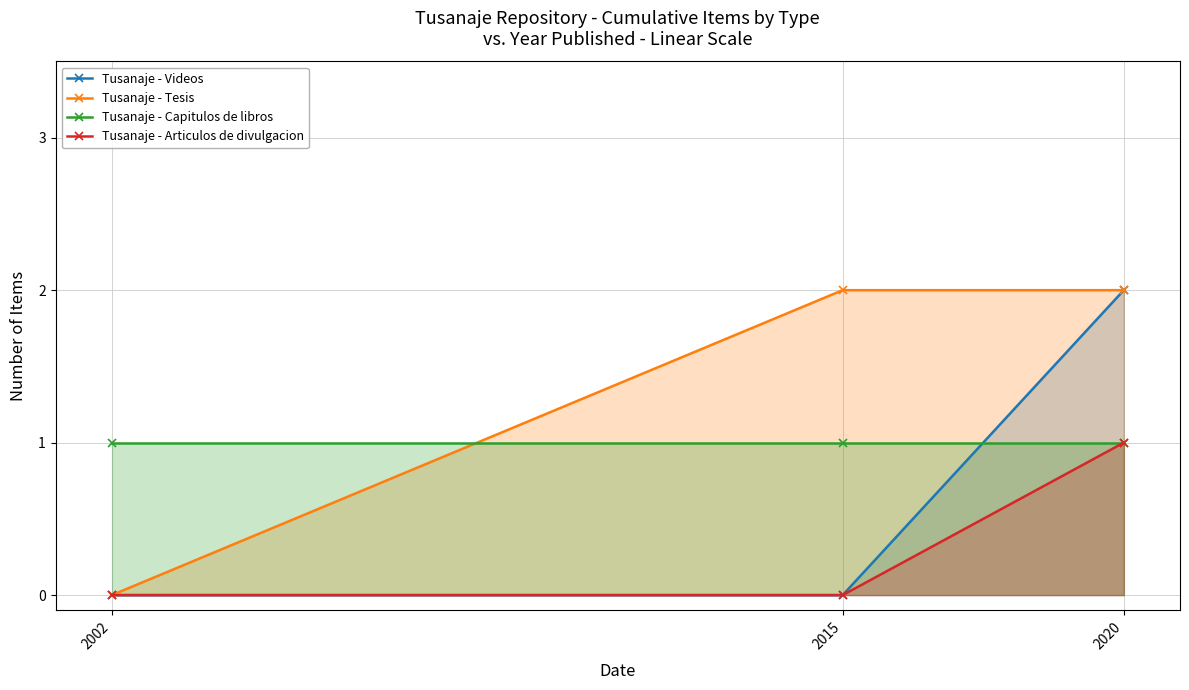

At which label does Tusanaje - Tesis reach its minimum?

2002